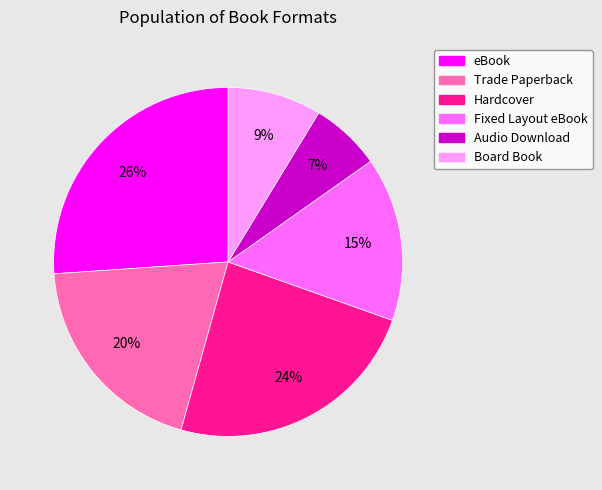

To the nearest percent, what portion does Audio Download represent?

7%